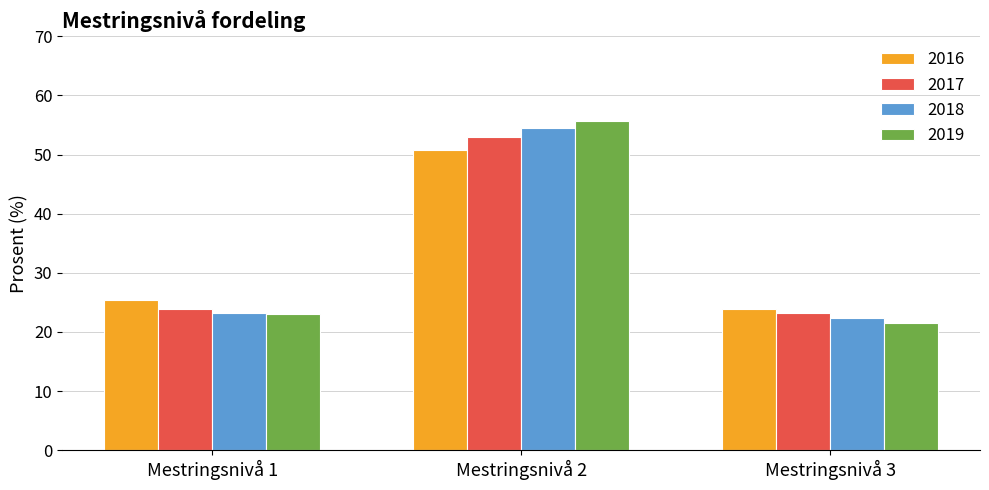

Which series has the widest spread of values?

2019